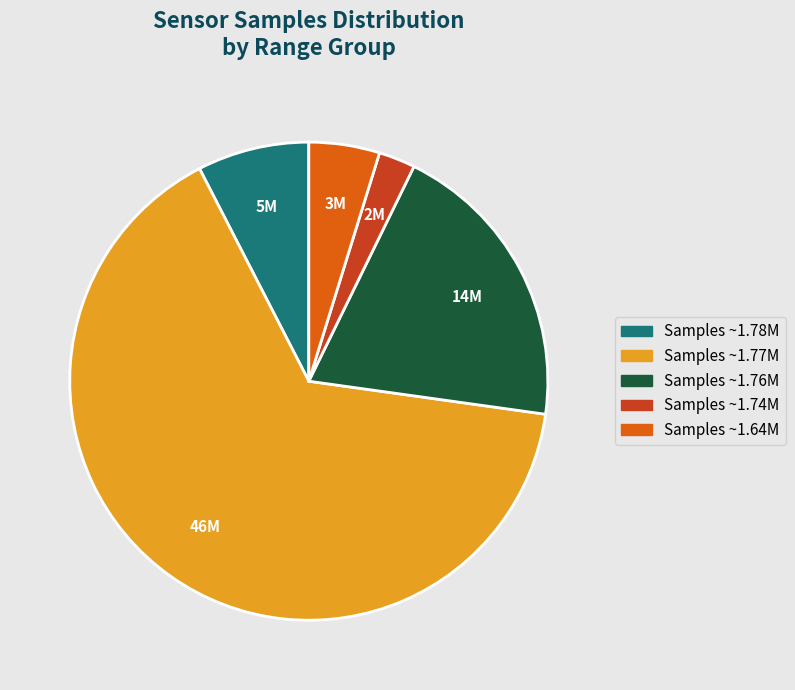

Is there a majority slice in this chart?

Yes